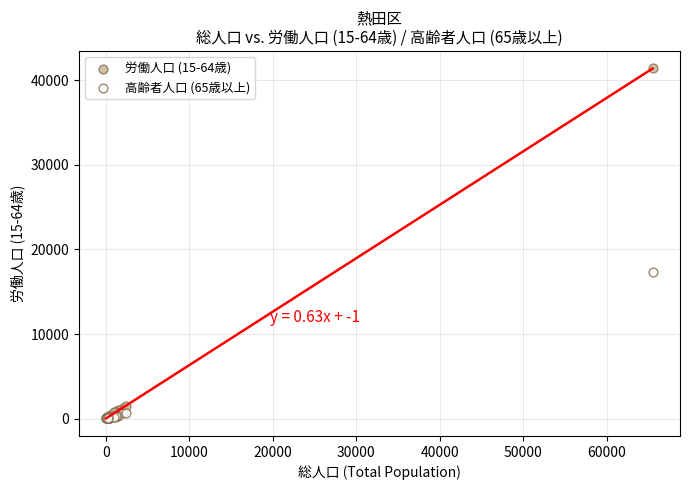

Across all series, what Y value is closest to 20707?

17370